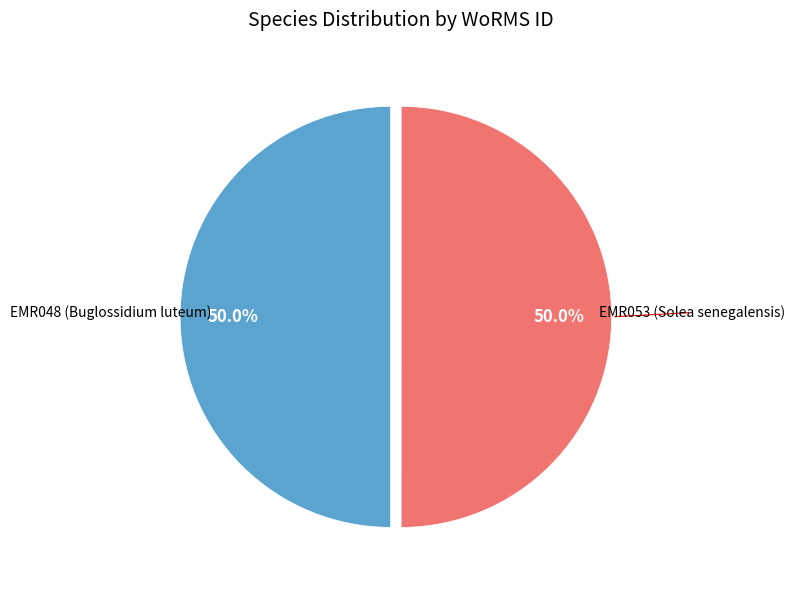

How many segments does this pie chart have?

2